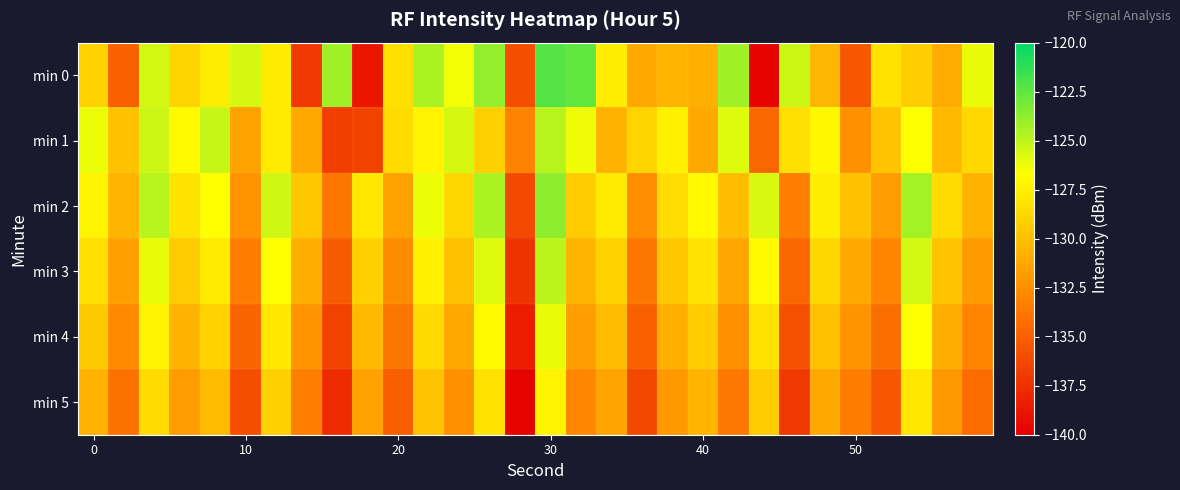

What is the maximum value shown in the chart?

-122.3